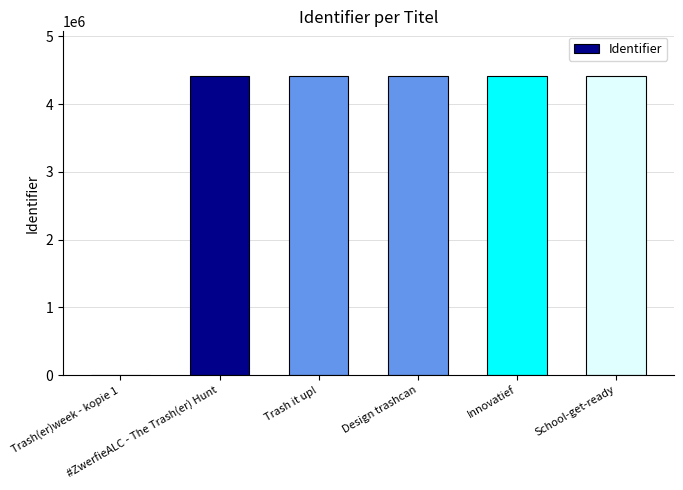

The value at #ZwerfieALC - The Trash(er) Hunt is 6984583. True or false?

False